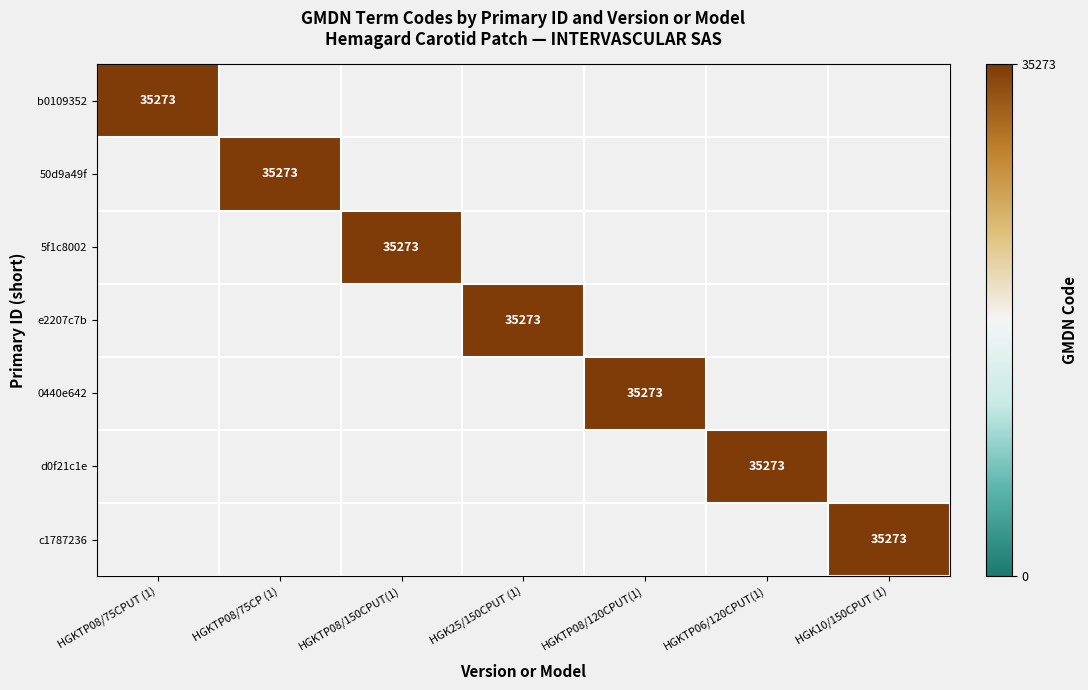

At which category is the sum across all series the highest?

HGKTP08/75CPUT (1)